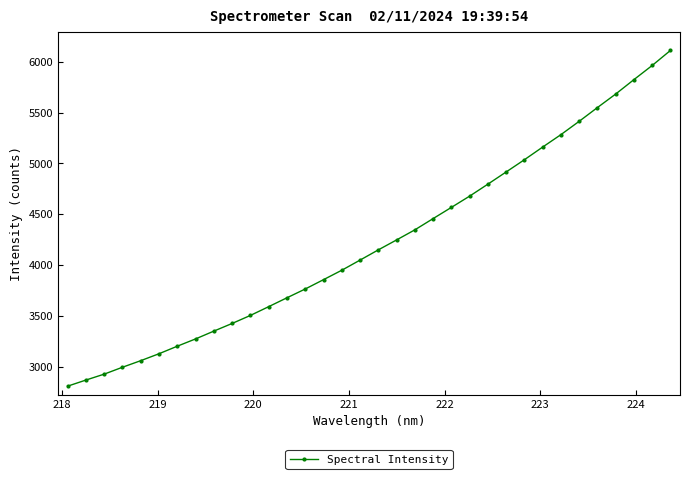

True or false: the data has more than 2 interior local peaks.

False